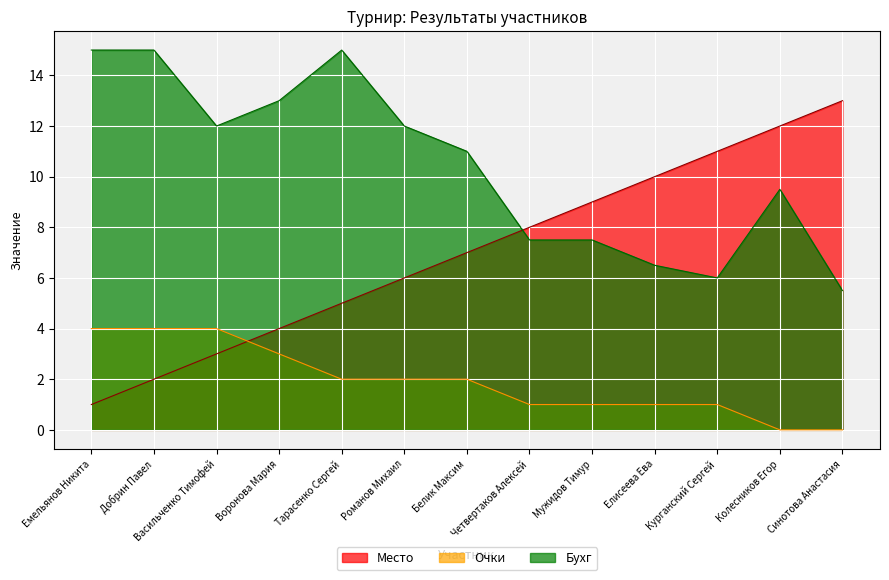

Which series changed the most between Воронова Мария and Мужидов Тимур?

Бухг